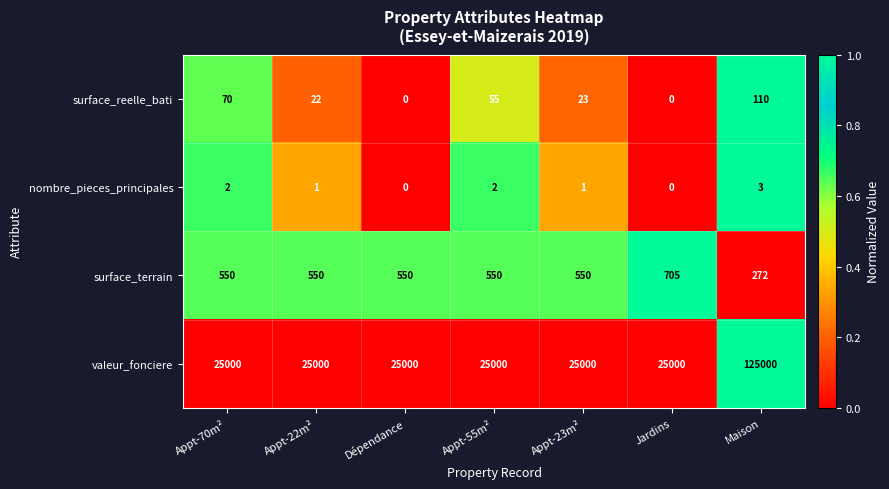

What is the difference between the maximum and second lowest values in the nombre_pieces_principales series?

3